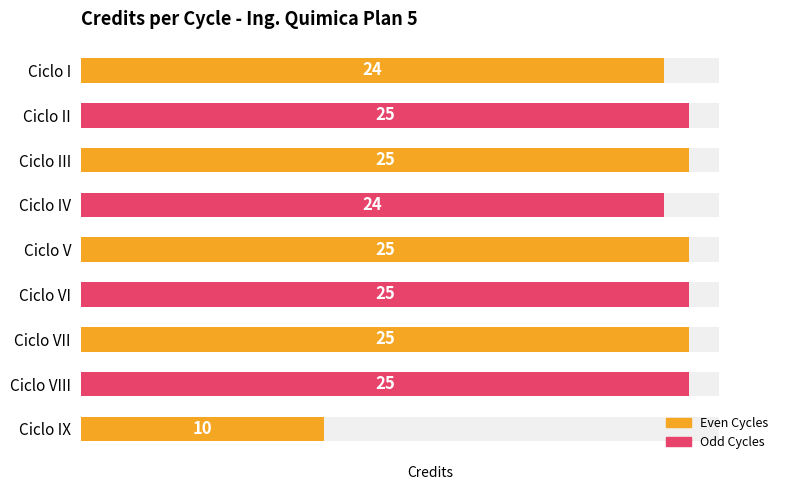

Reading right to left, what are all the values shown in this chart?

10	25	25	25	25	24	25	25	24